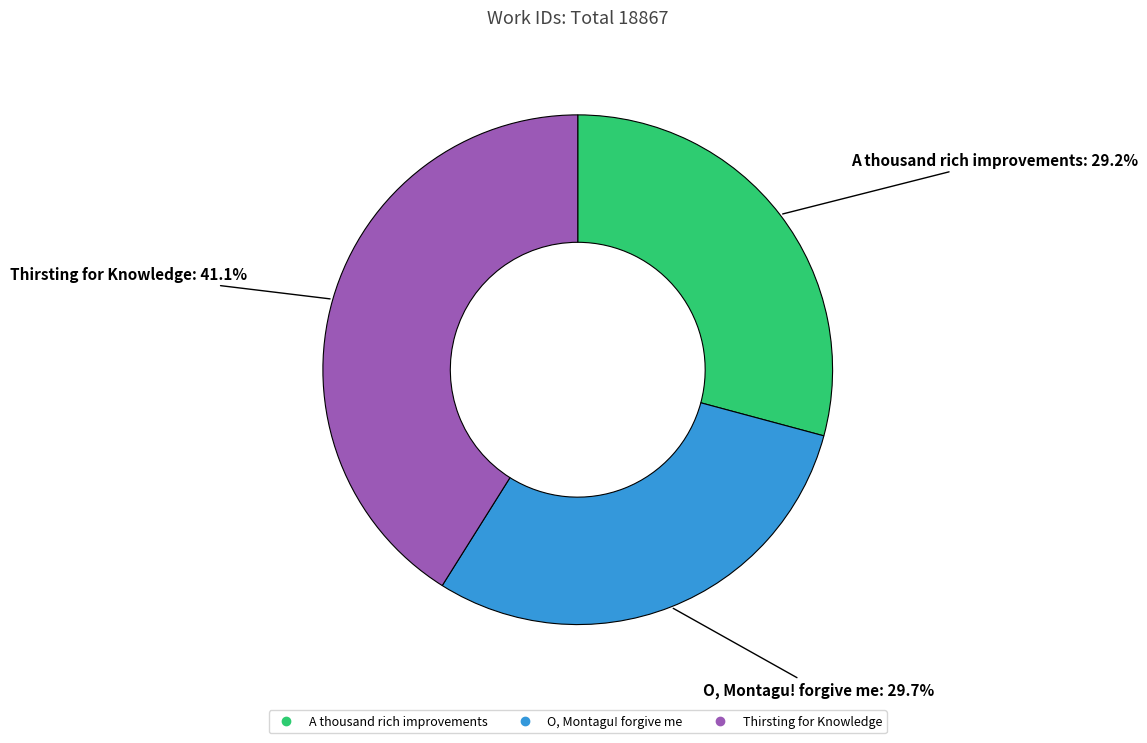

Combined, do Thirsting for Knowledge and A thousand rich improvements account for over 50%?

Yes